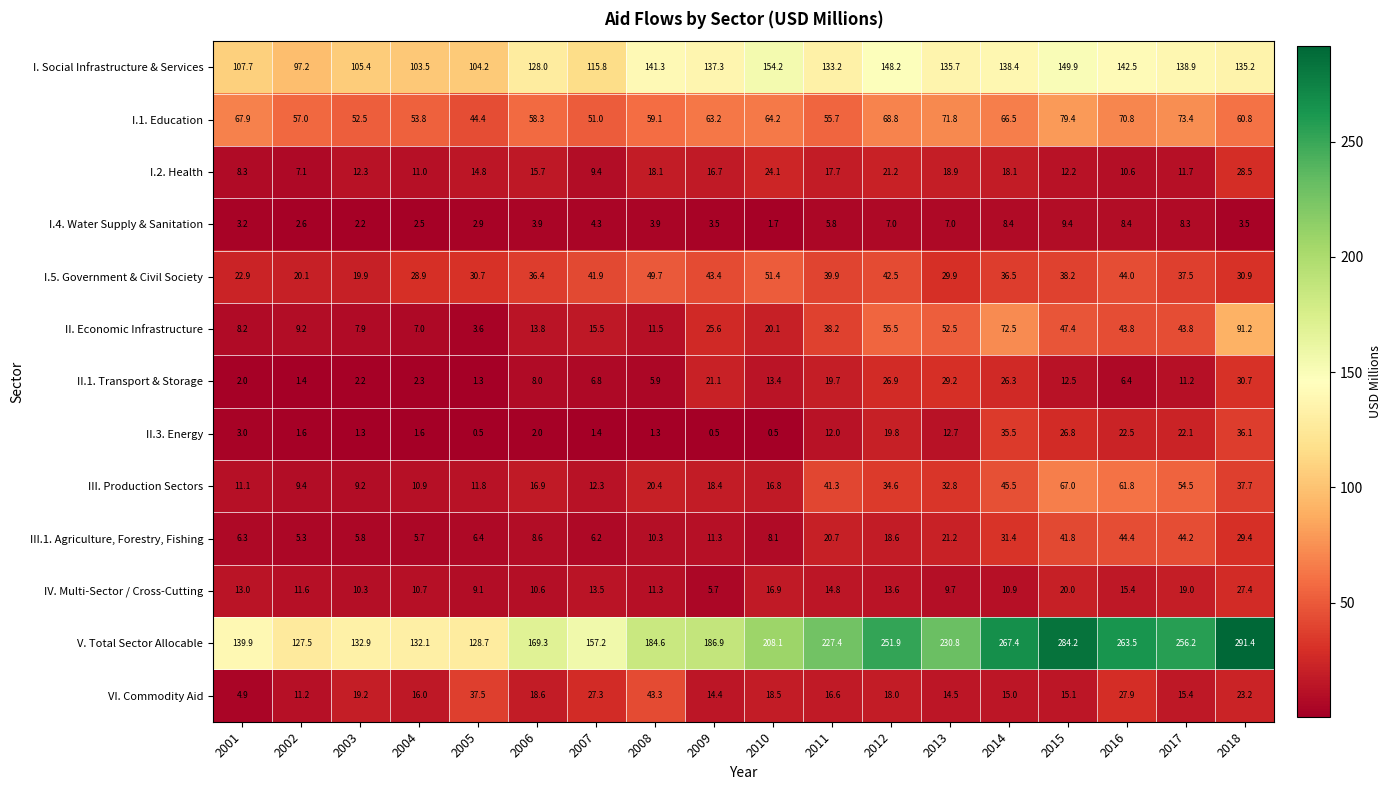

Rank the series at 2016 from highest to lowest value.

V. Total Sector Allocable, I. Social Infrastructure & Services, I.1. Education, III. Production Sectors, III.1. Agriculture, Forestry, Fishing, I.5. Government & Civil Society, II. Economic Infrastructure, VI. Commodity Aid, II.3. Energy, IV. Multi-Sector / Cross-Cutting, I.2. Health, I.4. Water Supply & Sanitation, II.1. Transport & Storage